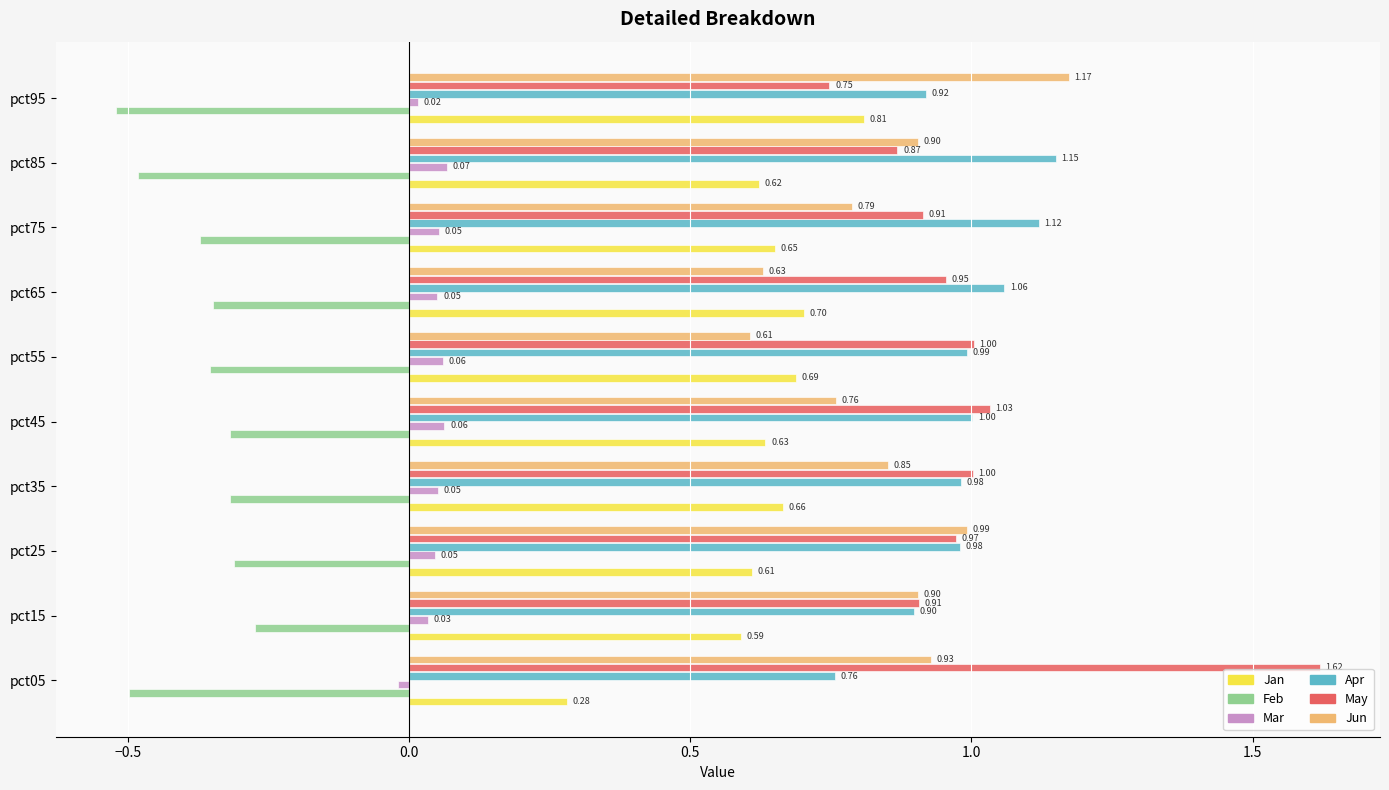

At pct25, list the series in order from smallest to largest.

Feb, Mar, Jan, May, Apr, Jun